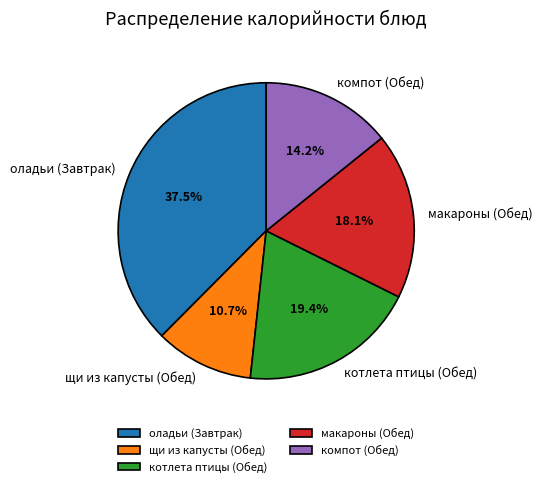

Is there any slice that represents more than half of the pie?

No